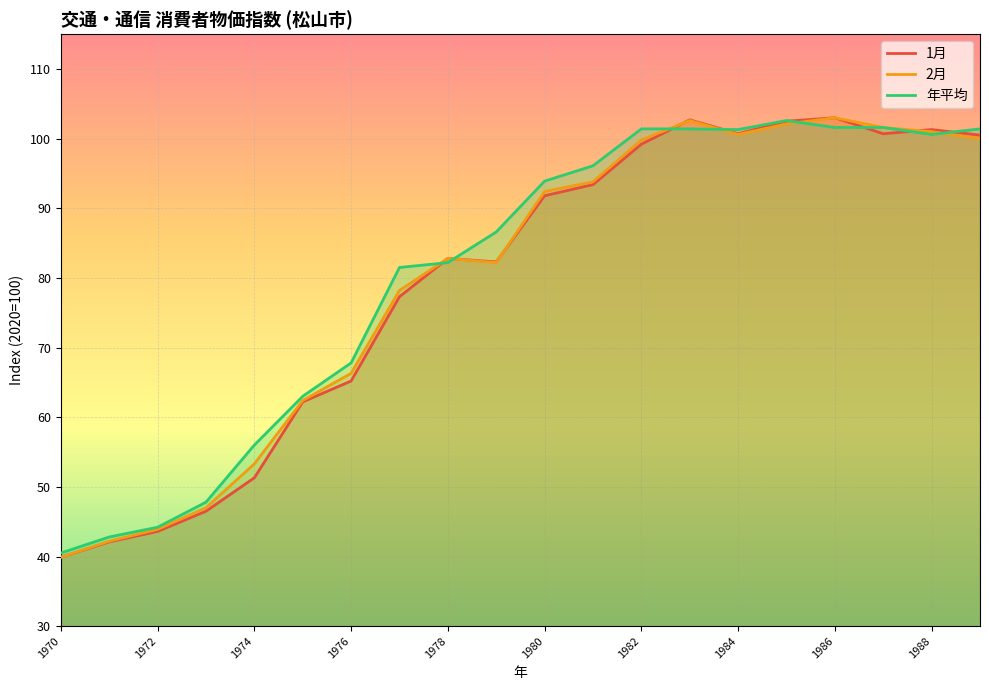

Where is the first local maximum for 1月?

1978